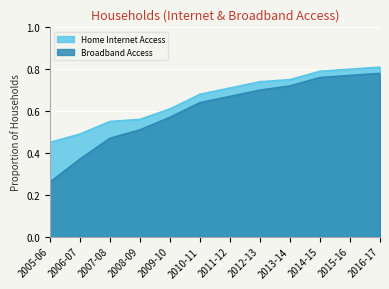

How many data points does each series have?

12